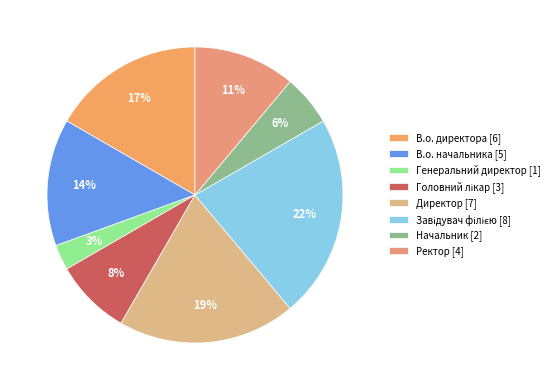

Which slice is the smallest?

Генеральний директор